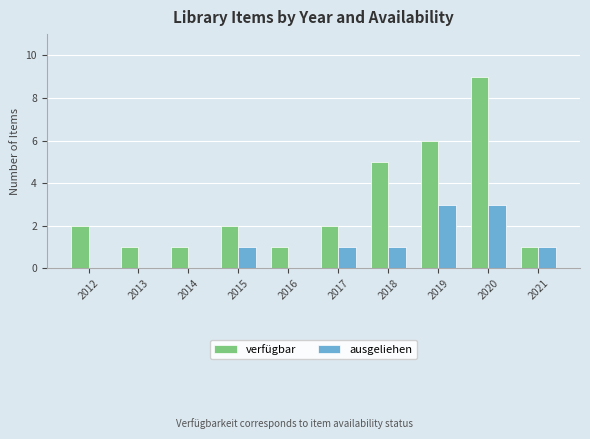

What are all the series names shown in the legend?

verfügbar, ausgeliehen